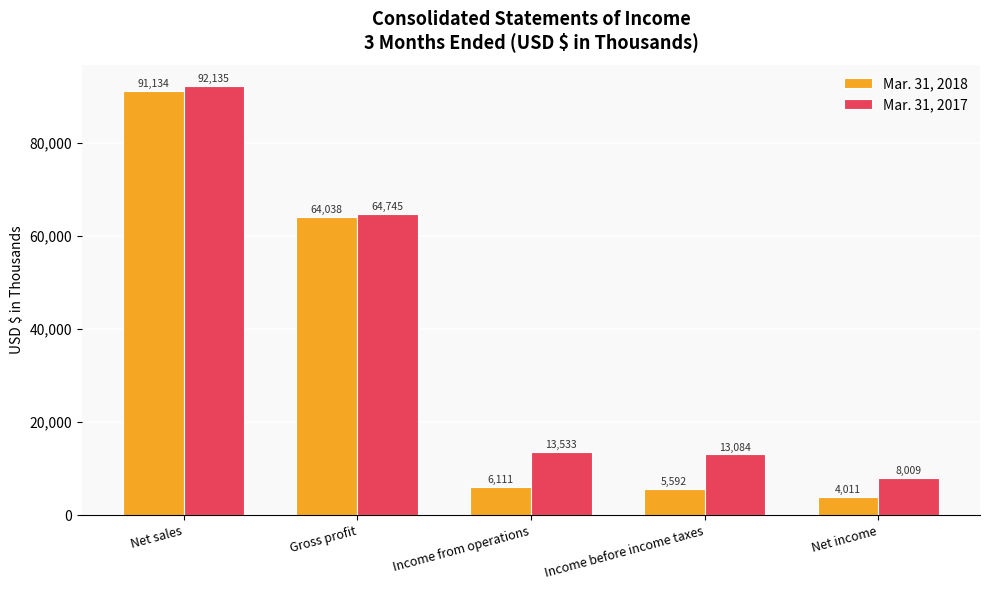

List the labels in order of Mar. 31, 2017 value, smallest first.

Net income, Income before income taxes, Income from operations, Gross profit, Net sales